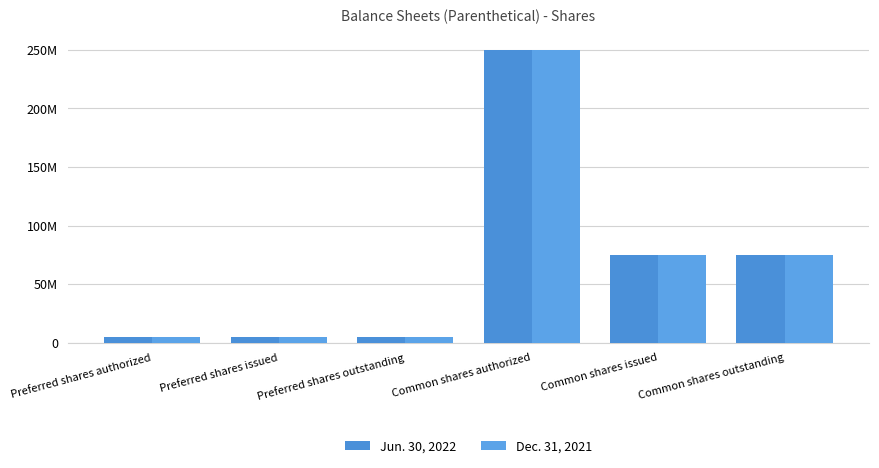

Reading right to left, what are all the values shown in this chart?

Jun. 30, 2022: Common shares outstanding=74640766	Common shares issued=74640766	Common shares authorized=250000000	Preferred shares outstanding=5000000	Preferred shares issued=5000000	Preferred shares authorized=5000000
Dec. 31, 2021: Common shares outstanding=74640766	Common shares issued=74640766	Common shares authorized=250000000	Preferred shares outstanding=5000000	Preferred shares issued=5000000	Preferred shares authorized=5000000